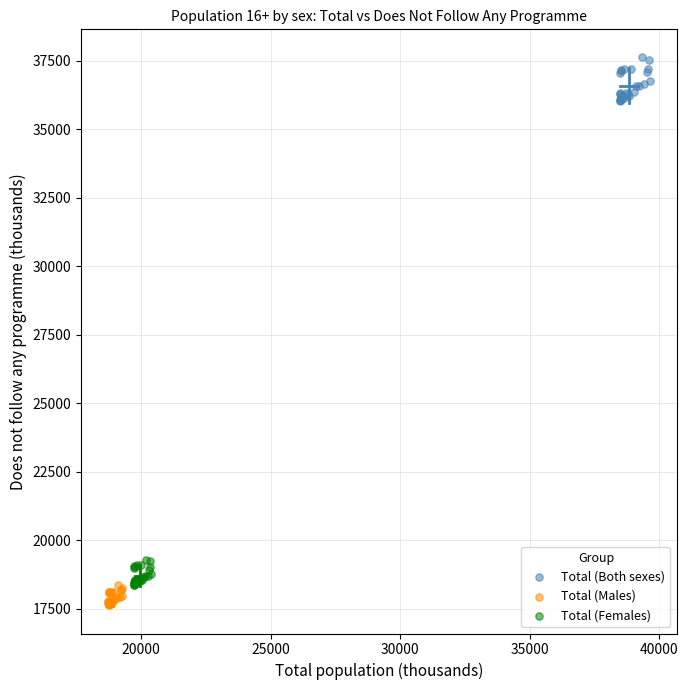

Which series reaches the maximum Y coordinate?

Total (Both sexes)